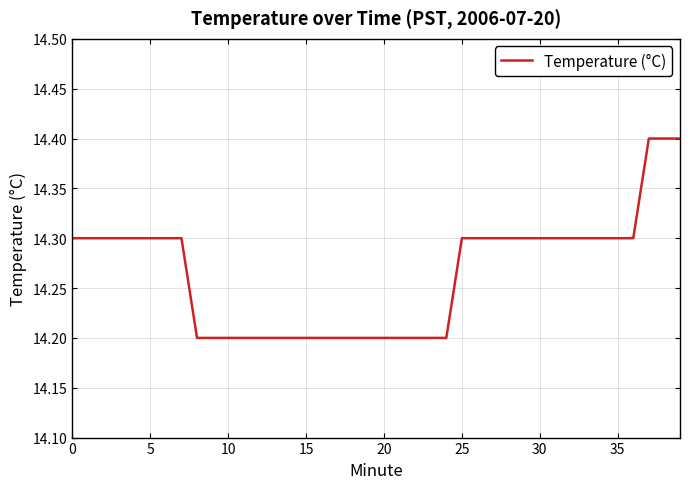

What is the maximum value shown in the chart?

14.4